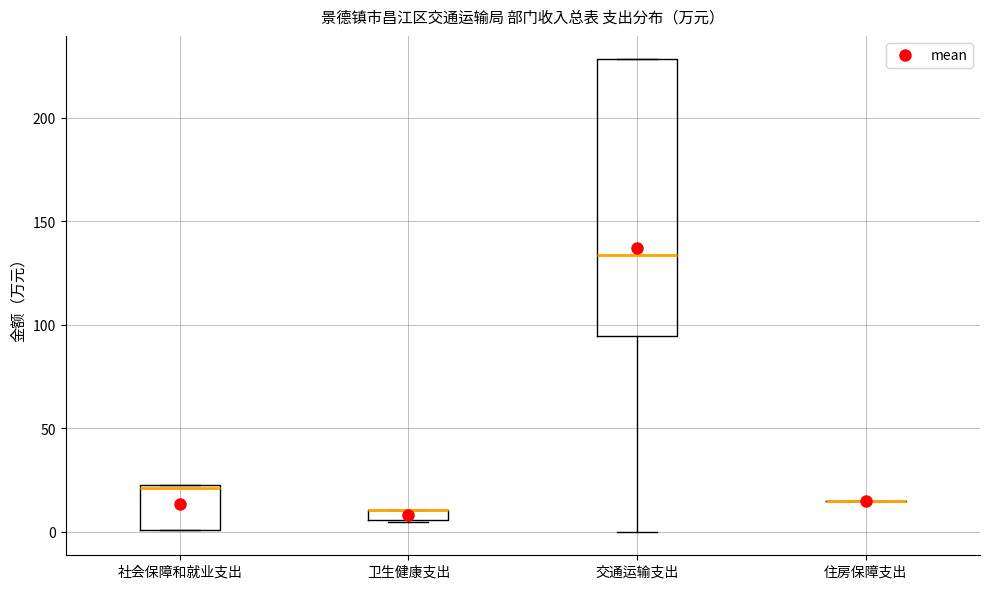

Comparing the boxes themselves (not the whiskers), which one is the tallest?

交通运输支出